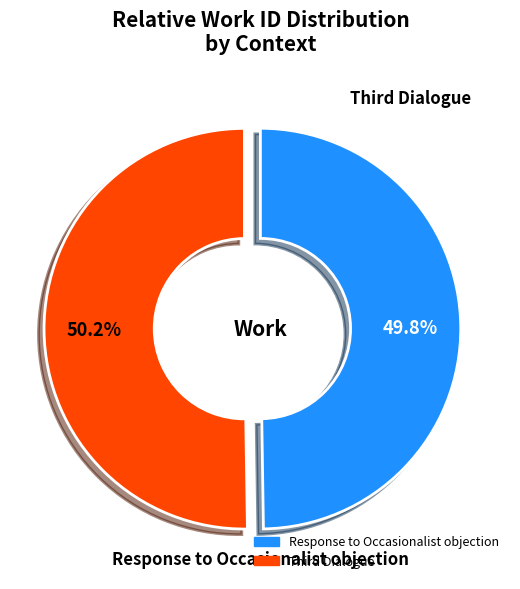

Is there any slice that represents more than half of the pie?

Yes